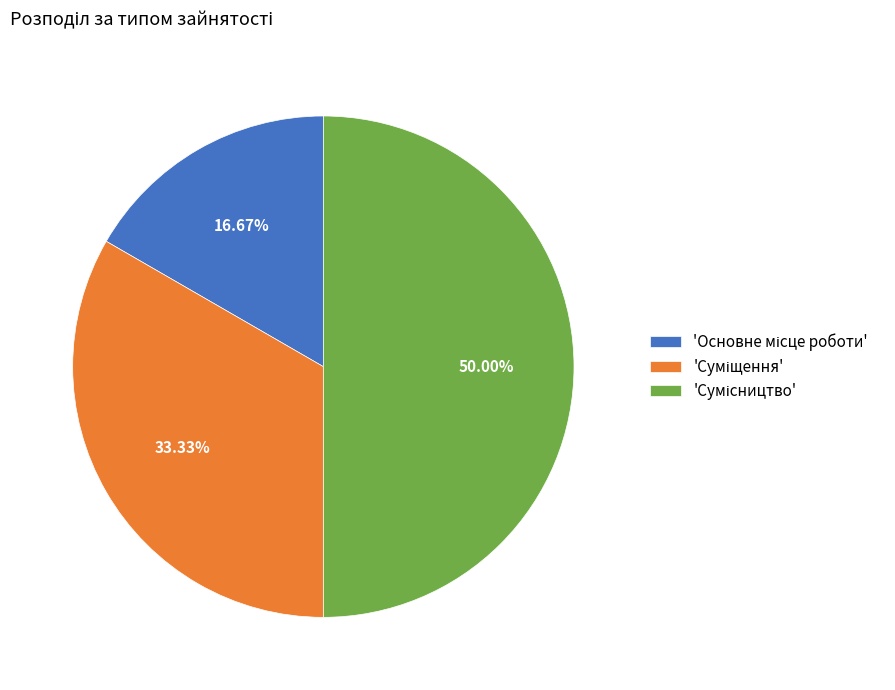

To the nearest percent, what is the difference between the largest and smallest slice percentages?

33%